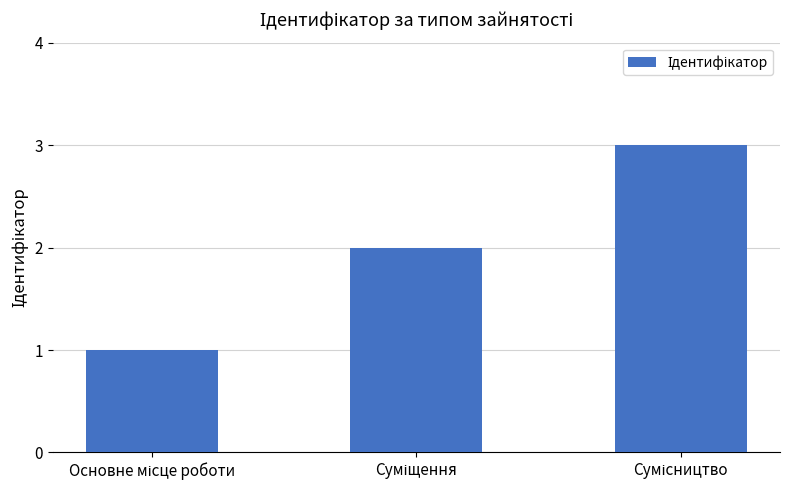

What is the greatest value displayed?

3